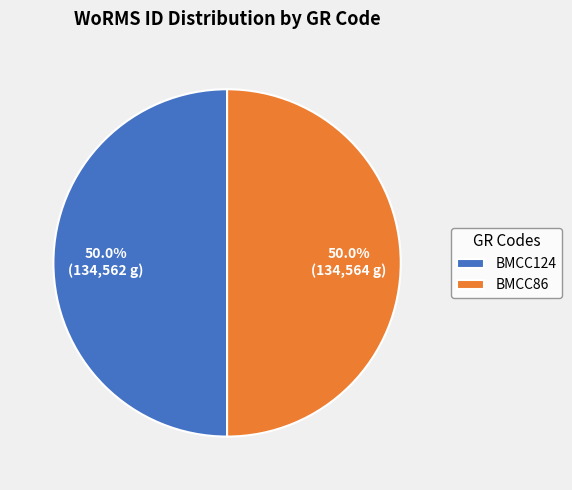

Approximately how many times larger is the value at BMCC124 compared to BMCC86?

1.0